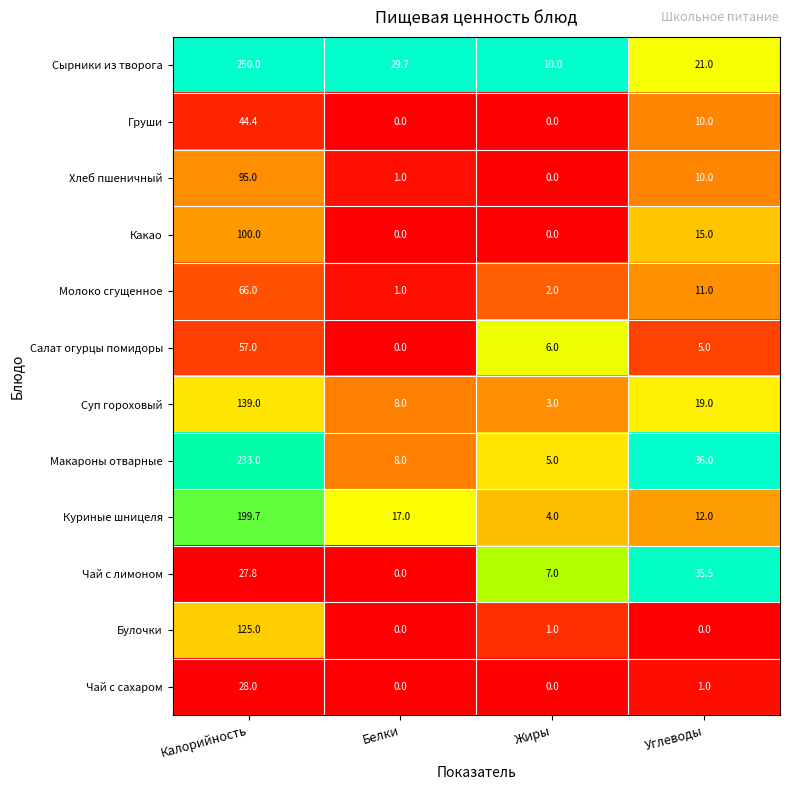

At how many categories does at least one series exceed 0?

4